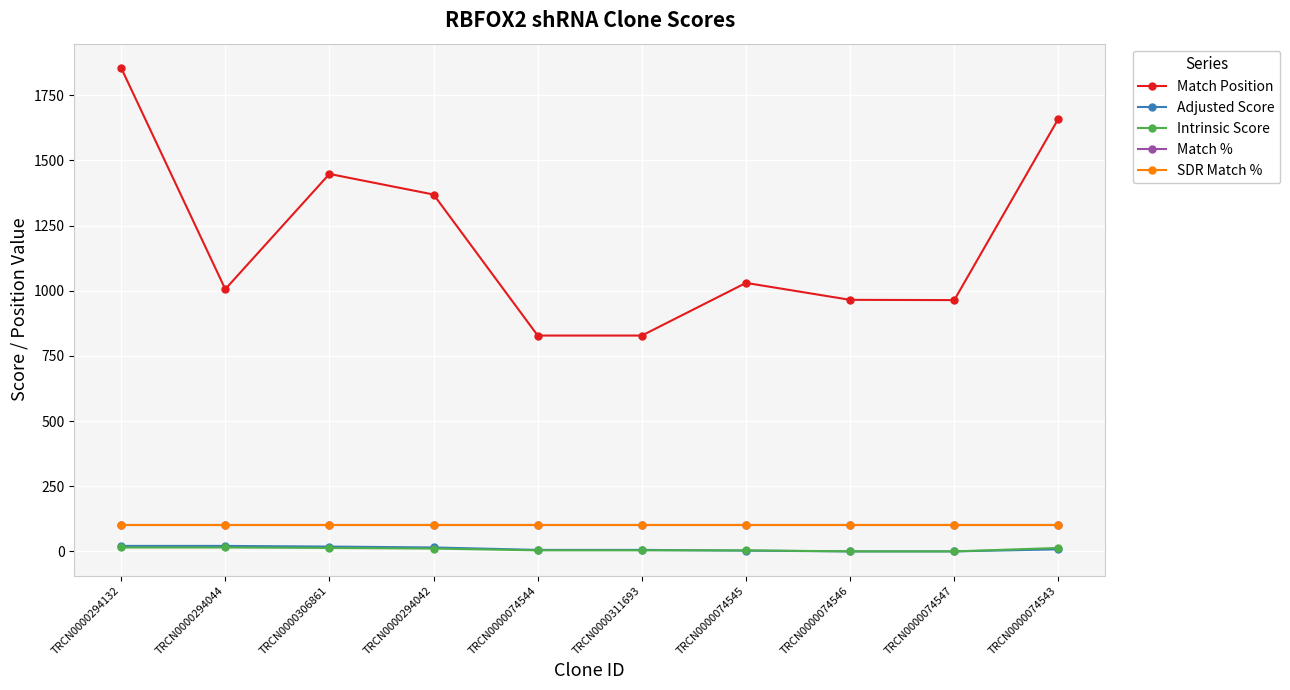

The value of Adjusted Score at TRCN0000074546 is 0.0. True or false?

True